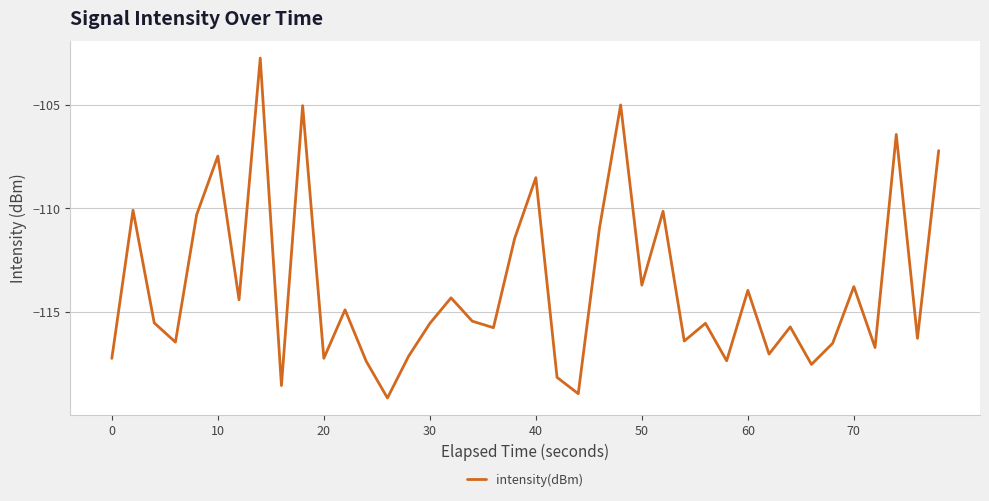

How many lines are shown in the chart?

1